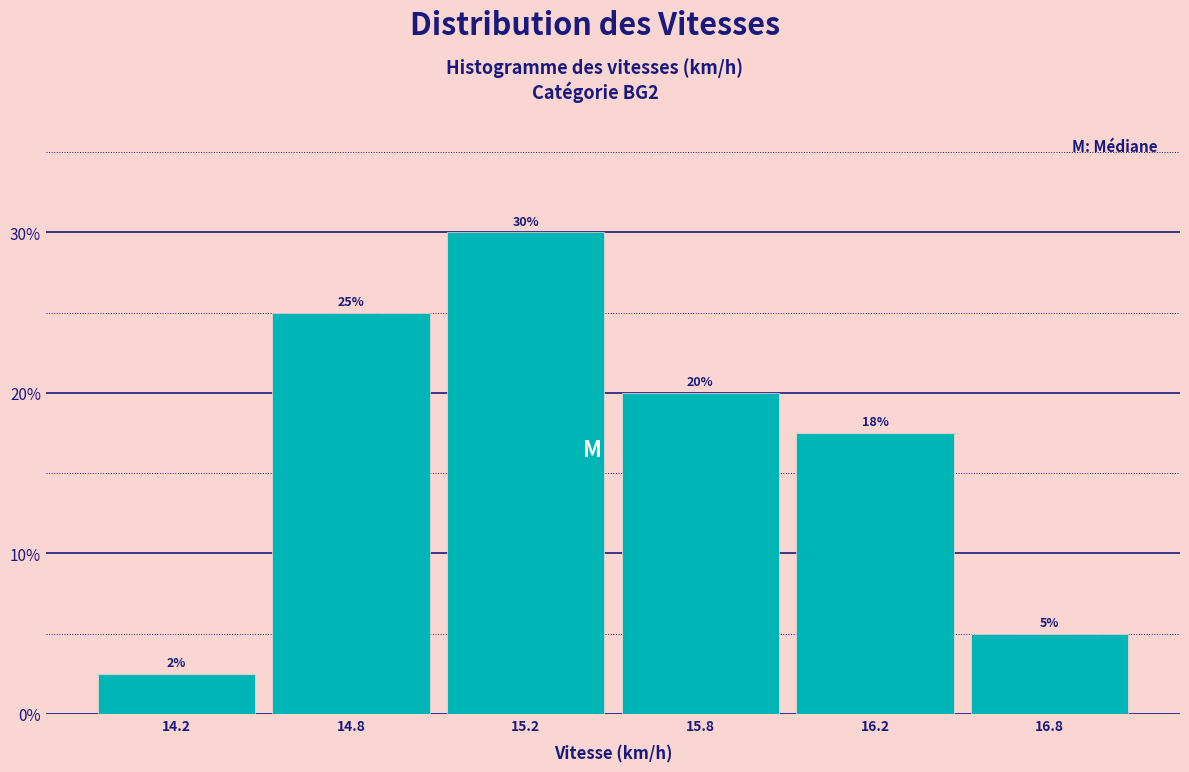

What is the label of the 5th bar from the right?

14.8